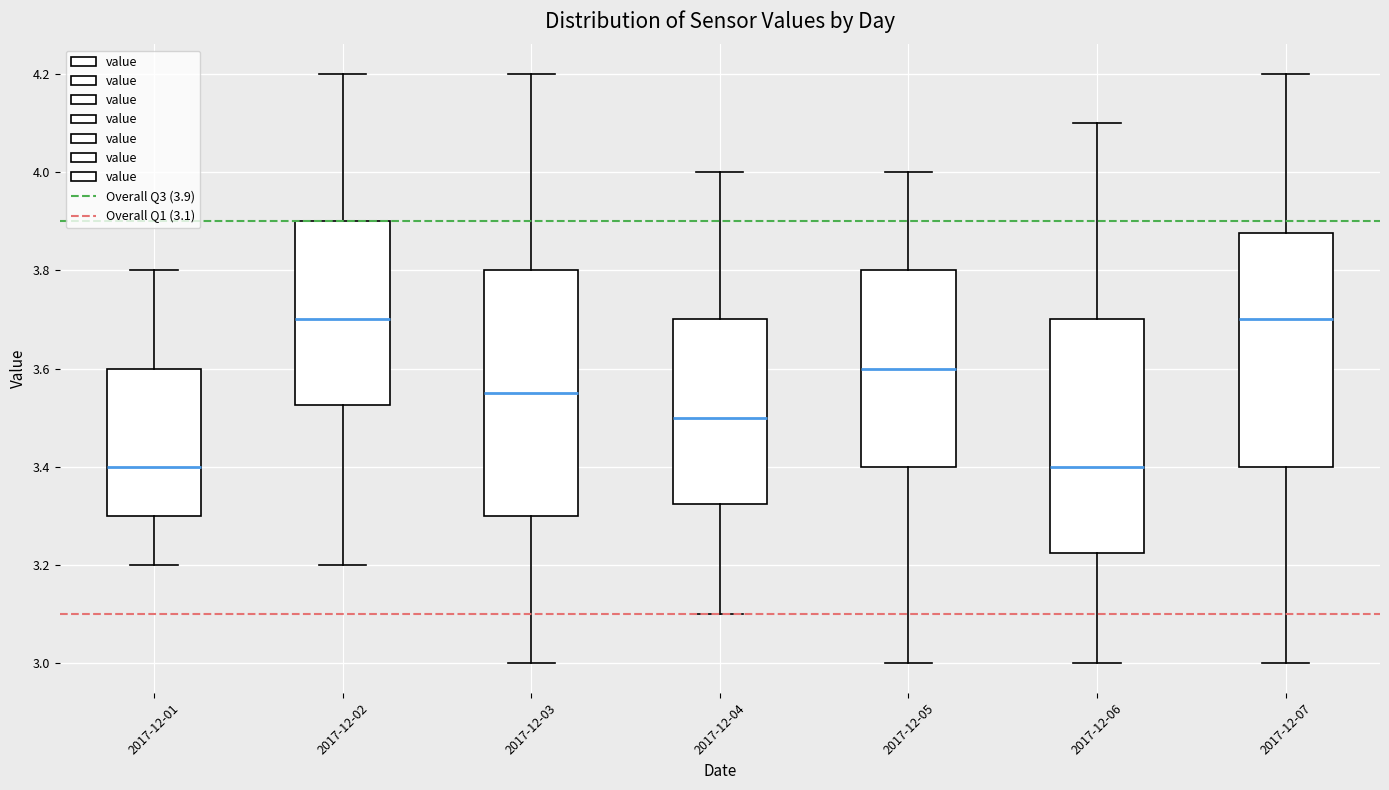

Where is the upper edge of the box for 2017-12-02 on the y-axis? The values are not printed on the chart, so give them approximately, as read against the axis.

3.90